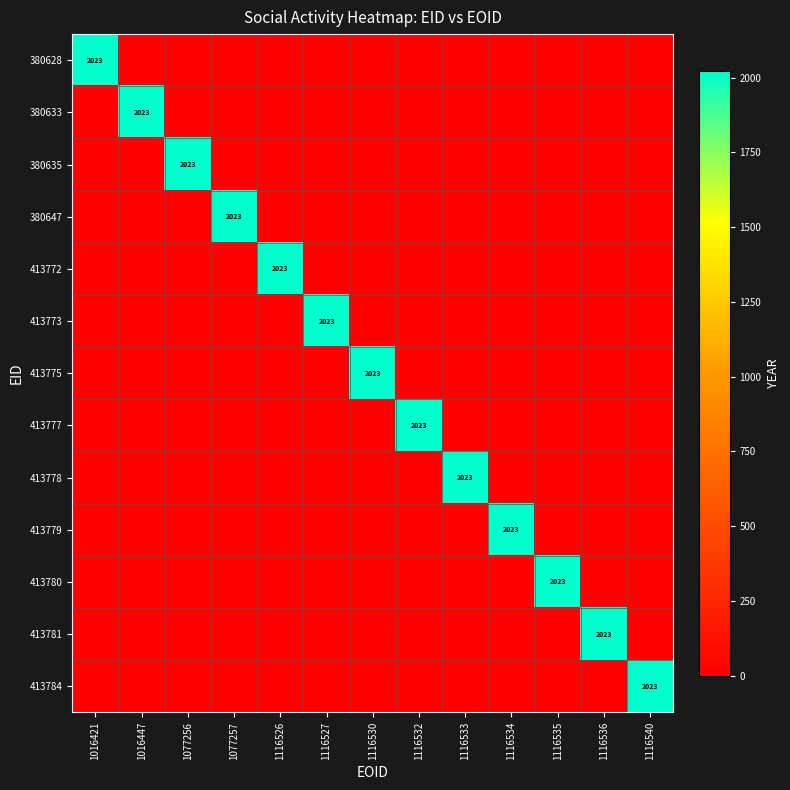

Is it true that 413781 equals 0 at 1116526?

True